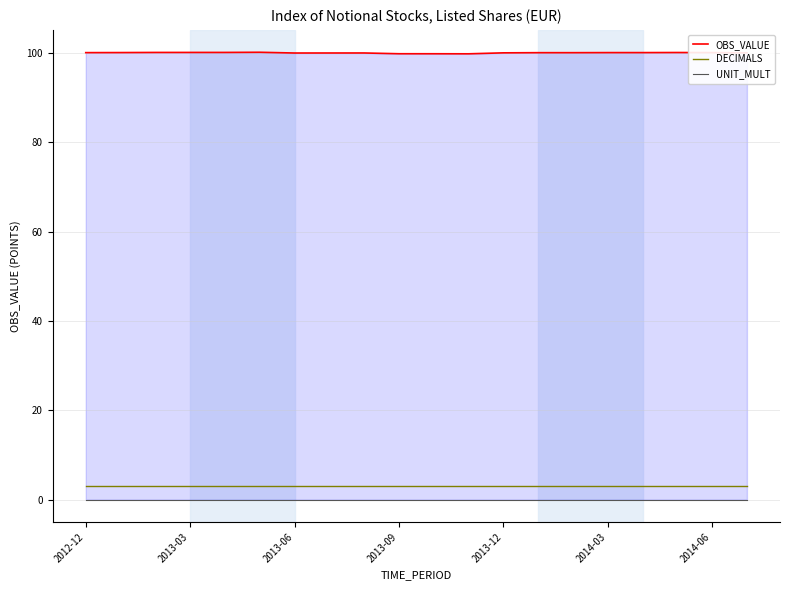

Which category has the lowest value across all series?

2012-12